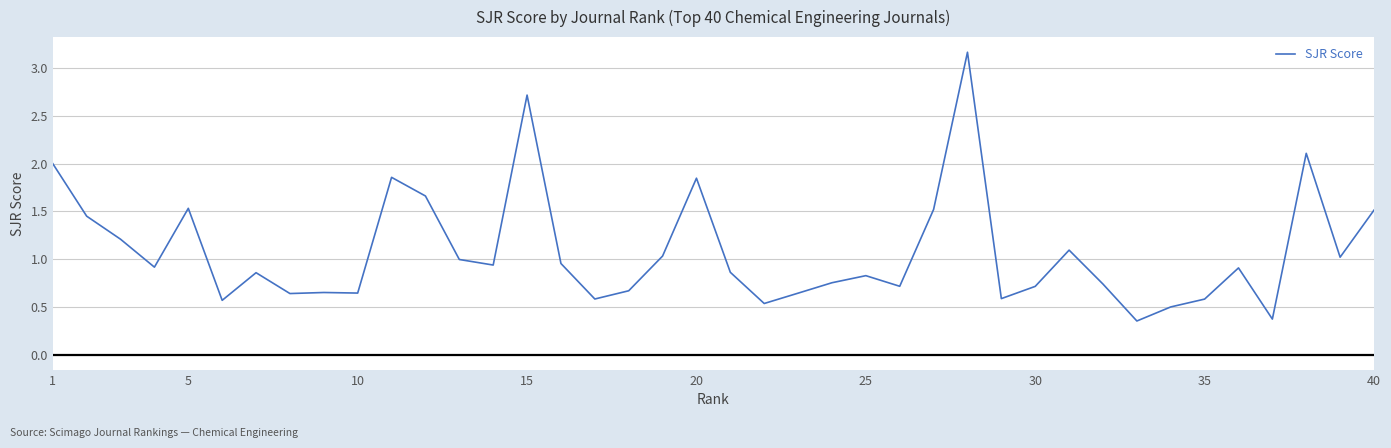

What is the difference between the maximum and minimum values?

2.8